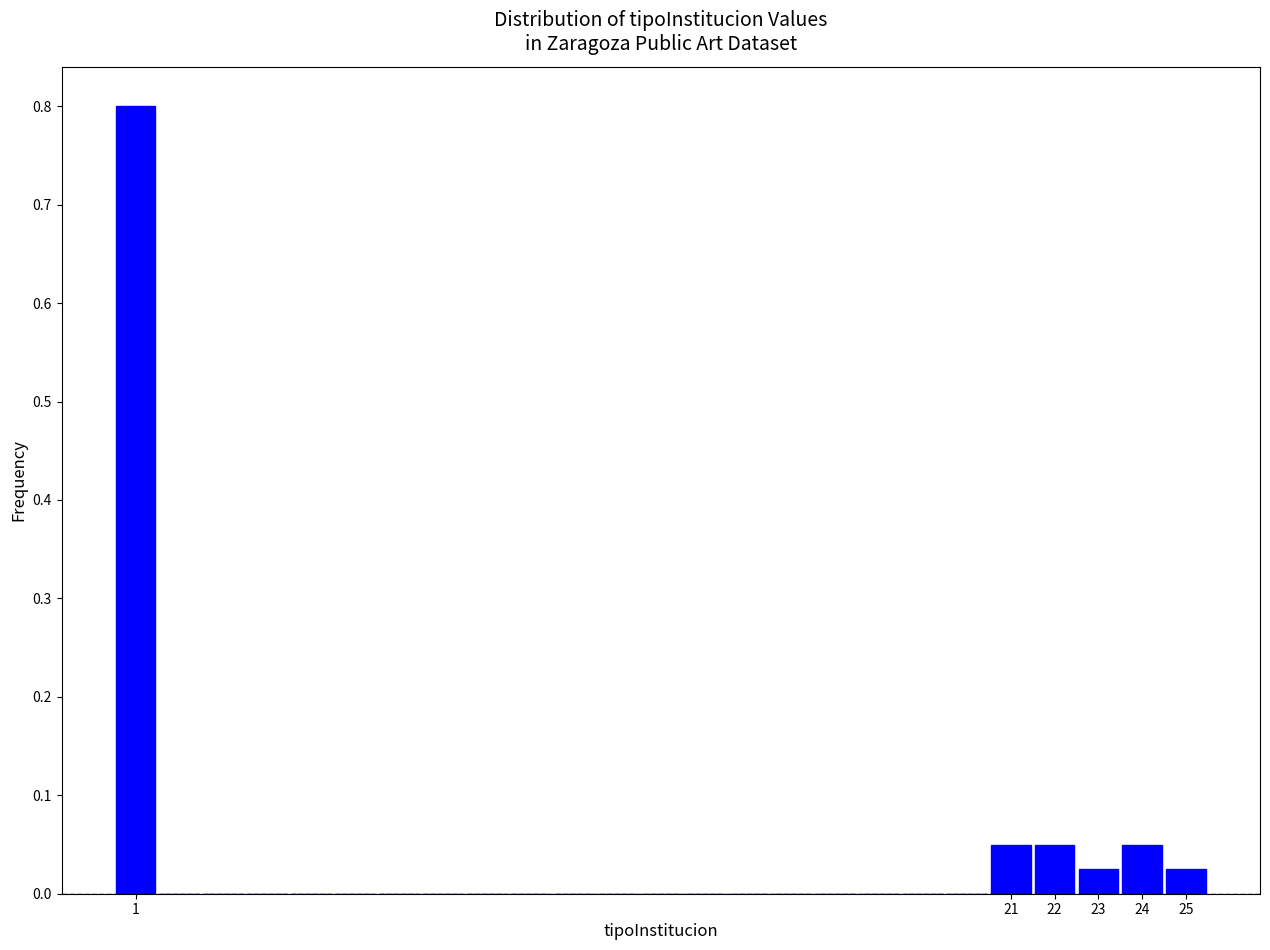

What is the height of the bar covering 0.5 to 1.5 on the x-axis? The values are not printed on the chart, so give them approximately, as read against the axis.

0.80